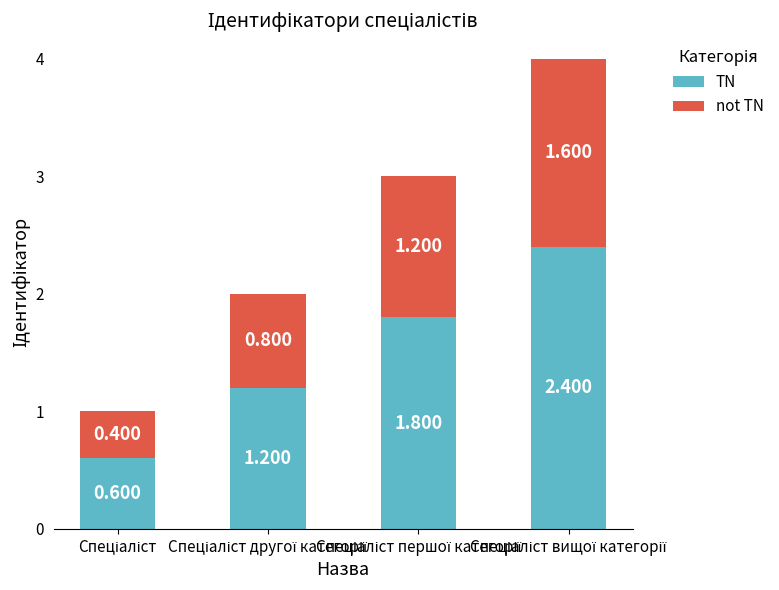

What is the average value of the TN series?

1.5